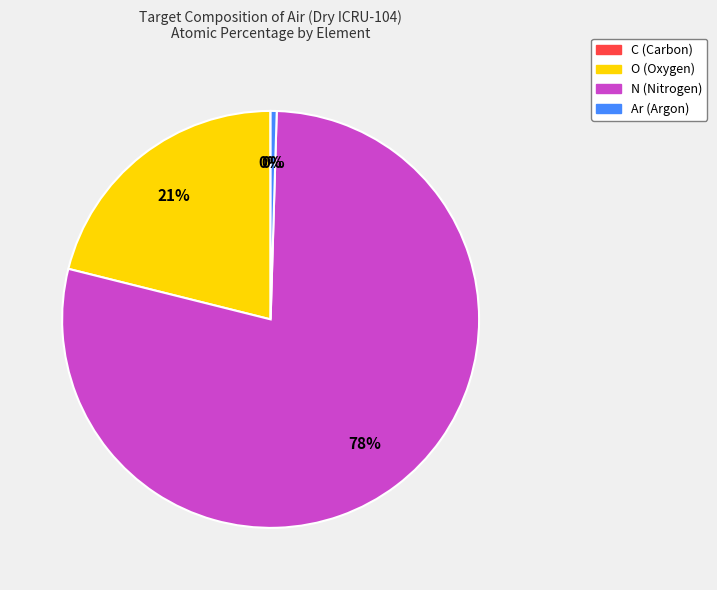

Is it true that N is 78% of the pie?

True